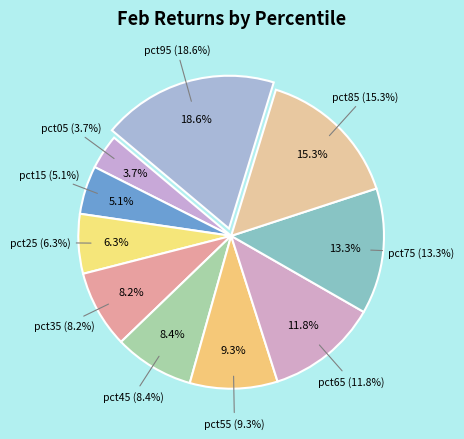

What percentage do pct45 and pct25 together represent?

14.7%